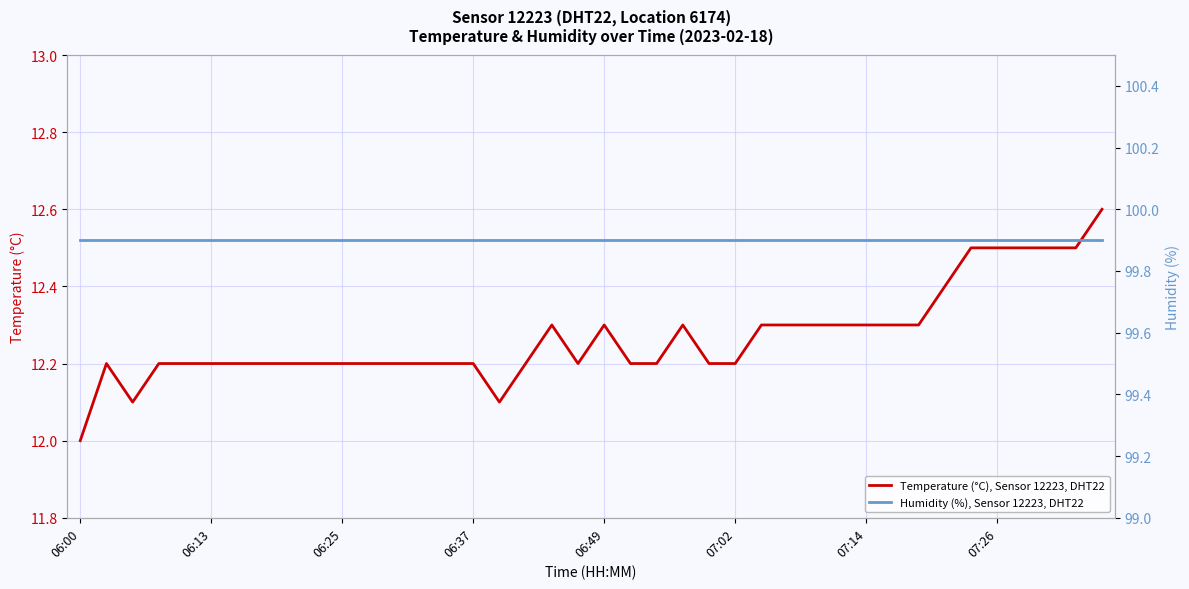

The Humidity (%), Sensor 12223, DHT22 series shows 99.9 at 21. True or false?

True